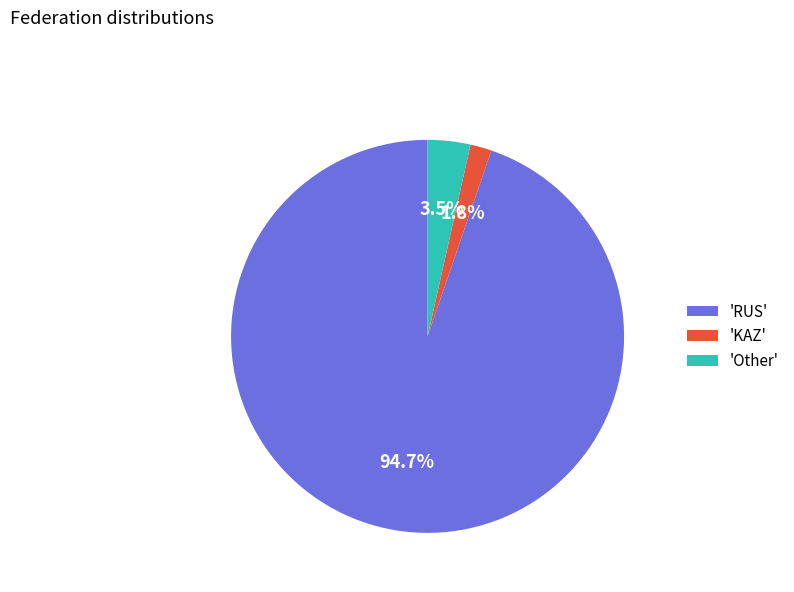

Rank the categories by value from highest to lowest.

'RUS', 'Other', 'KAZ'